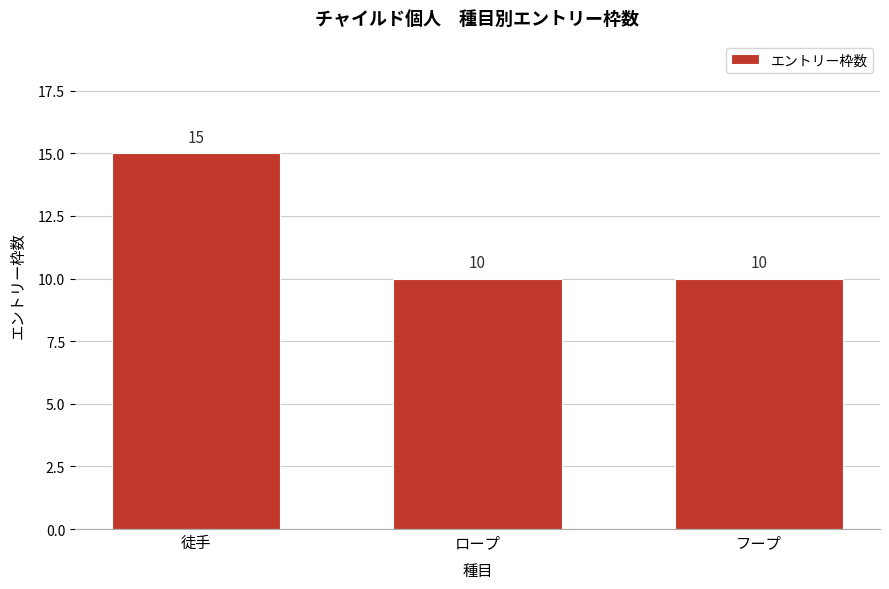

Reading left to right, extract all data points from this chart.

徒手=15	ロープ=10	フープ=10